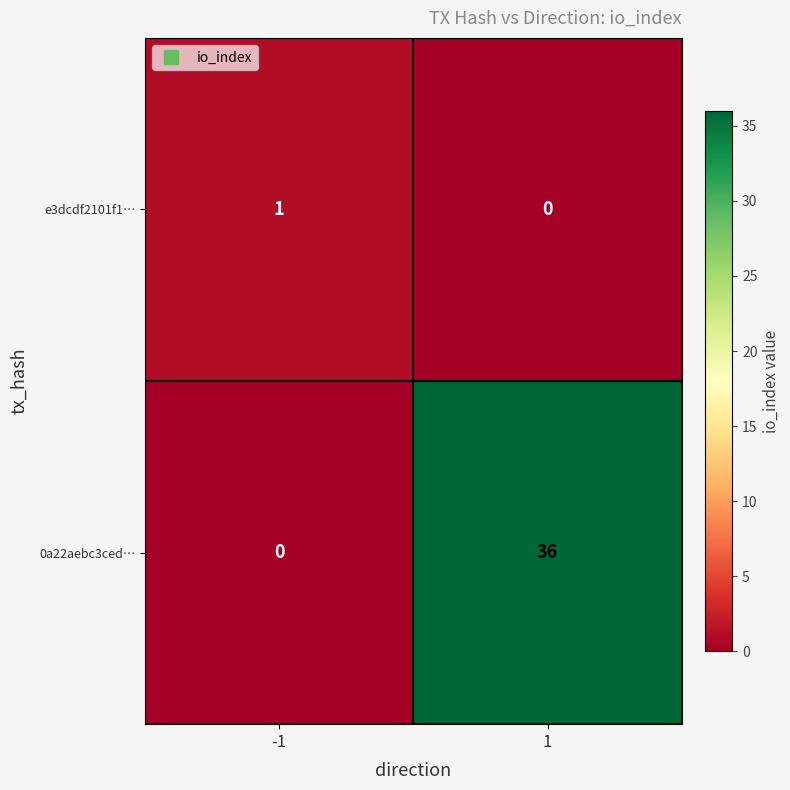

At how many categories does at least one series exceed 8?

1